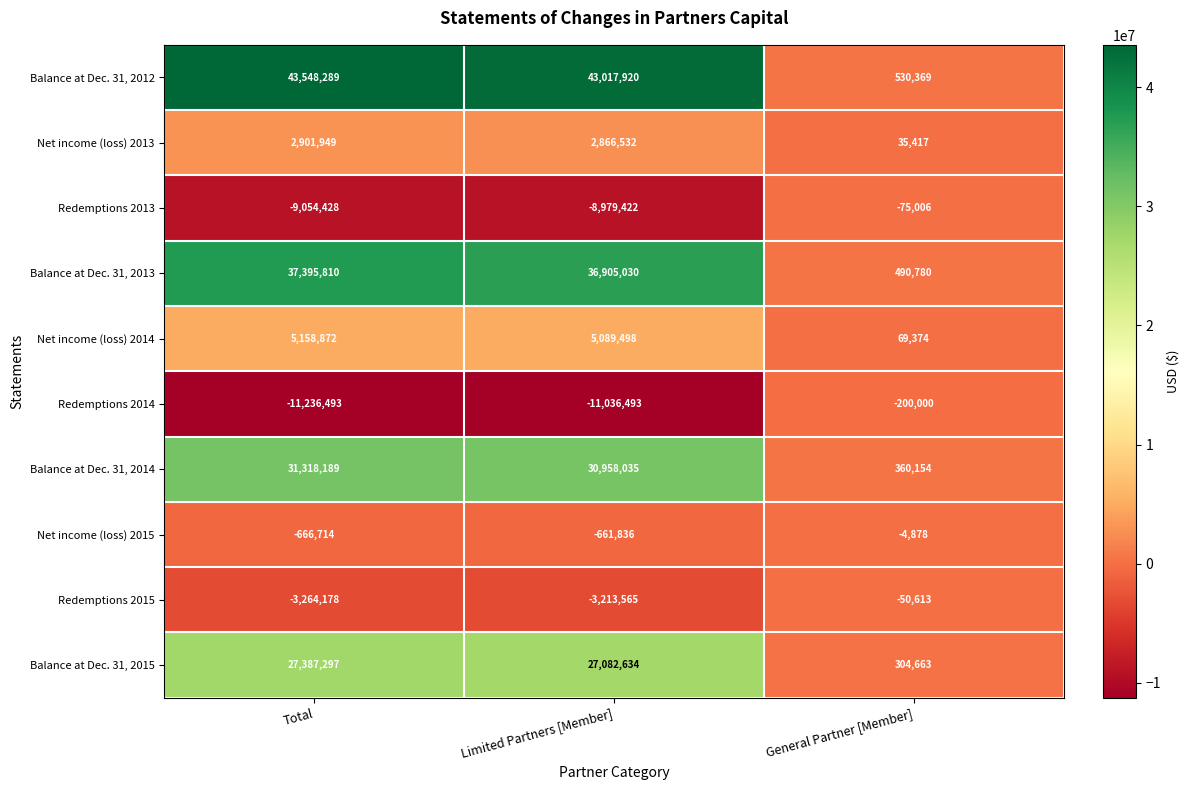

Which series has the largest total across all categories?

Balance at Dec. 31, 2012